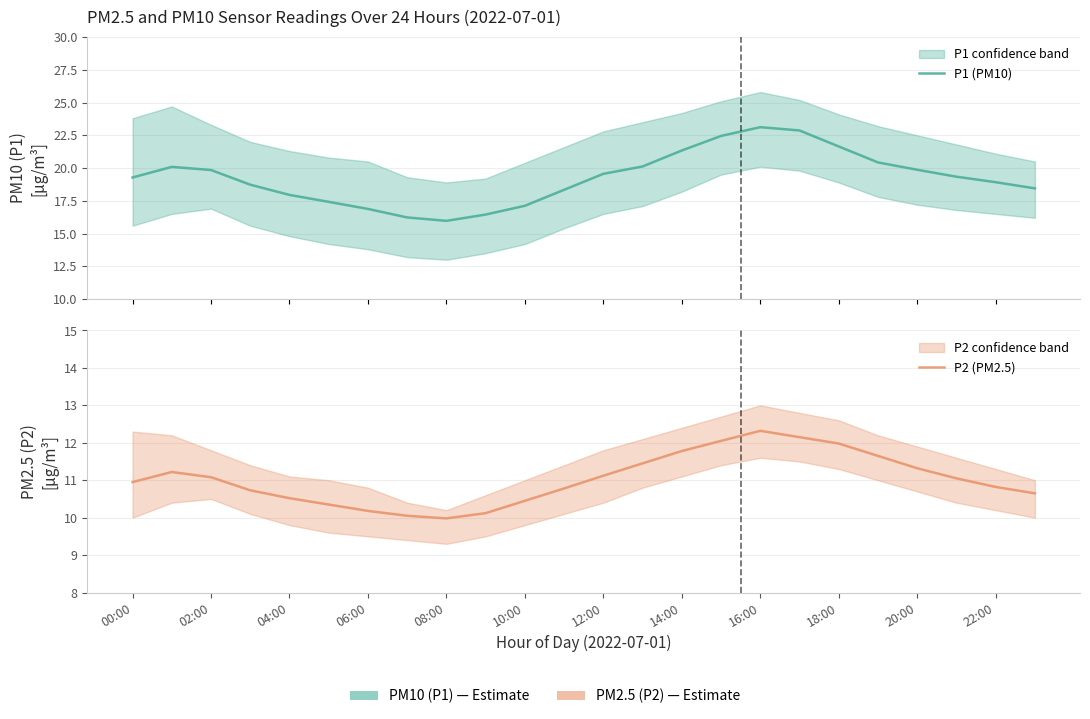

What are all the series names shown in the legend?

P1 (PM10), P2 (PM2.5)